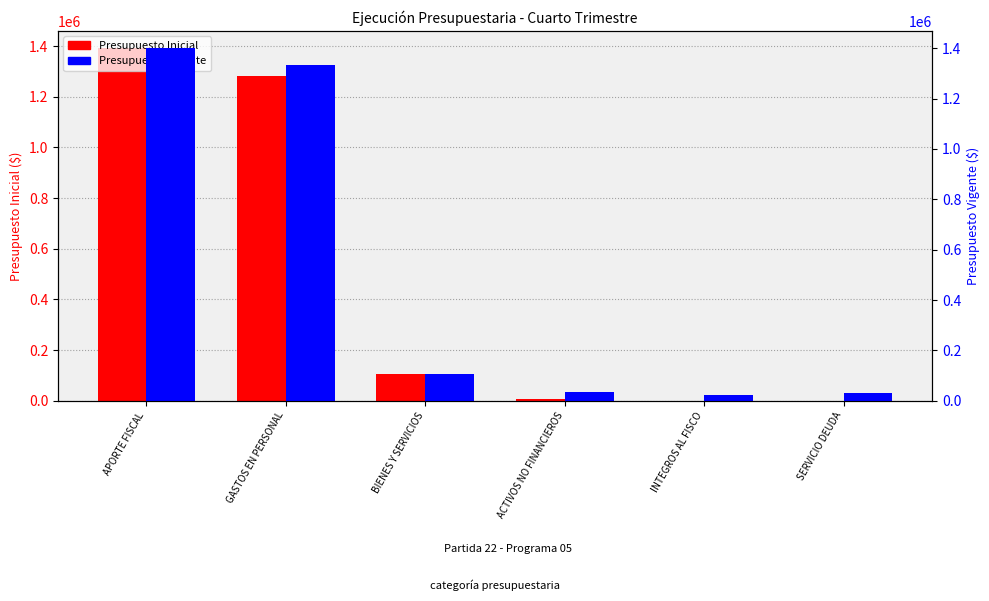

Does the chart contain any negative values?

No